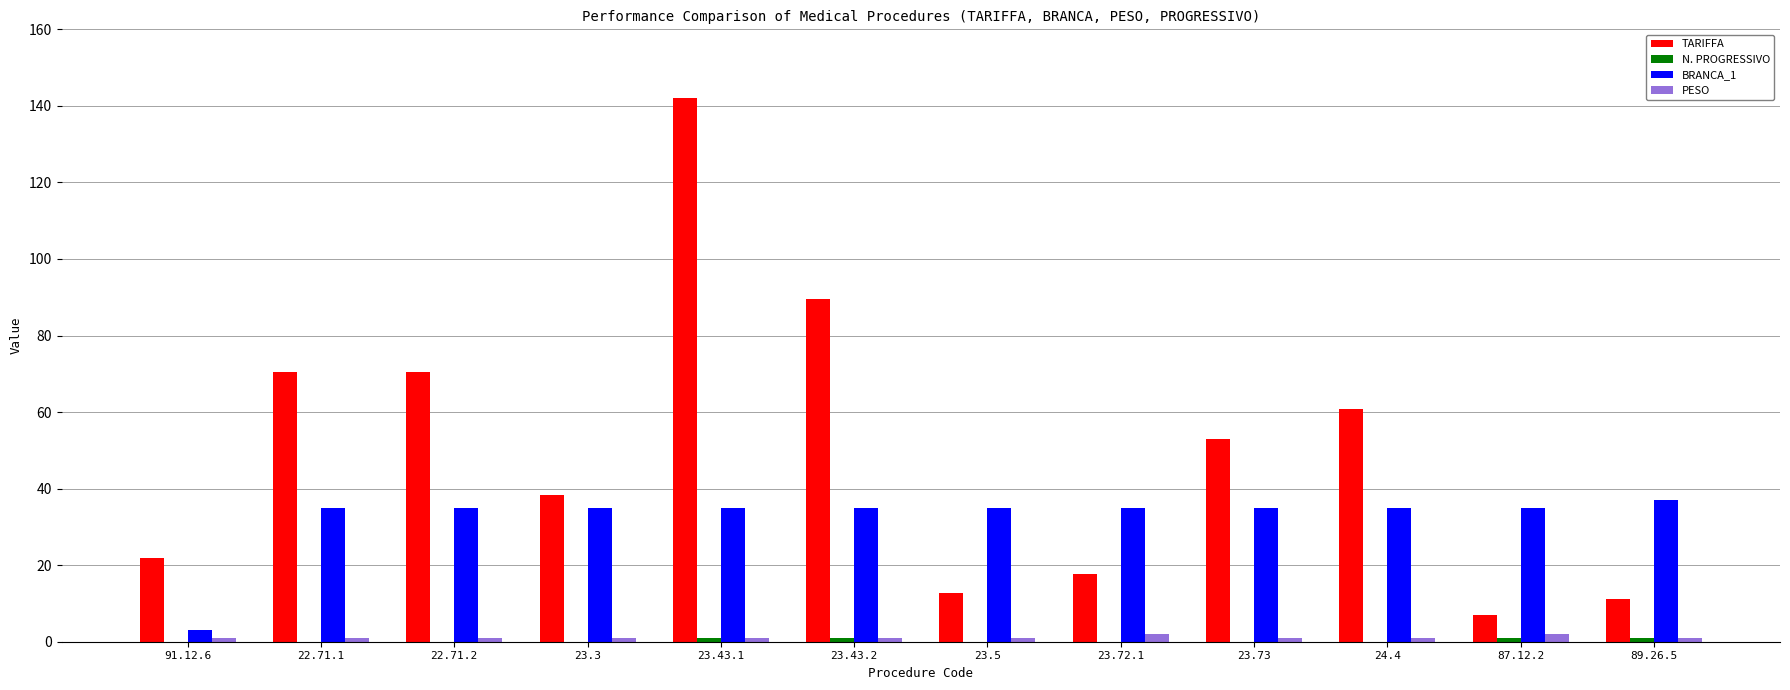

True or false: TARIFFA has a value of 12.7 at 23.5.

True